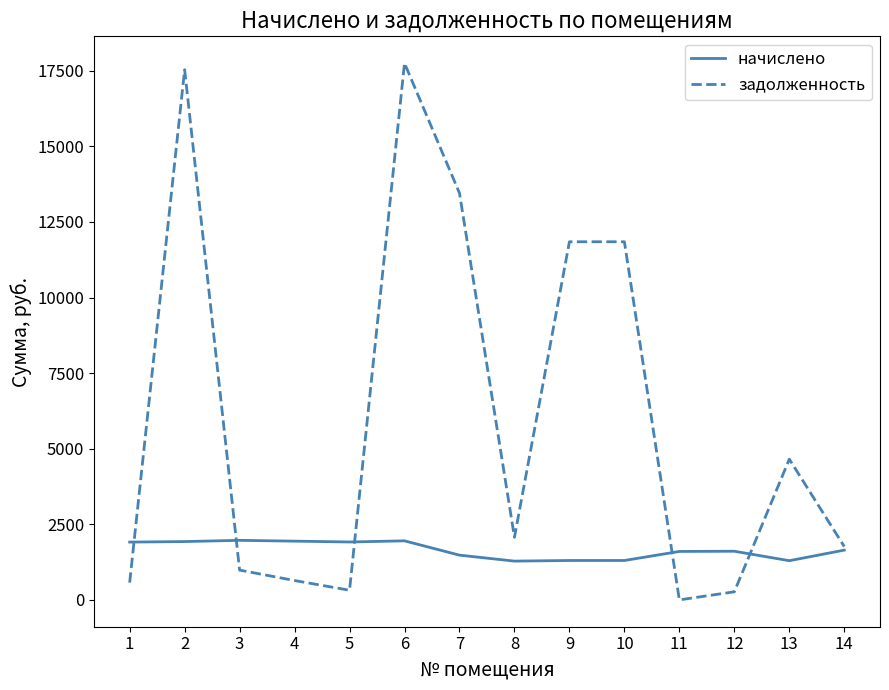

What is the approximate value of начислено at 10?

1303.0